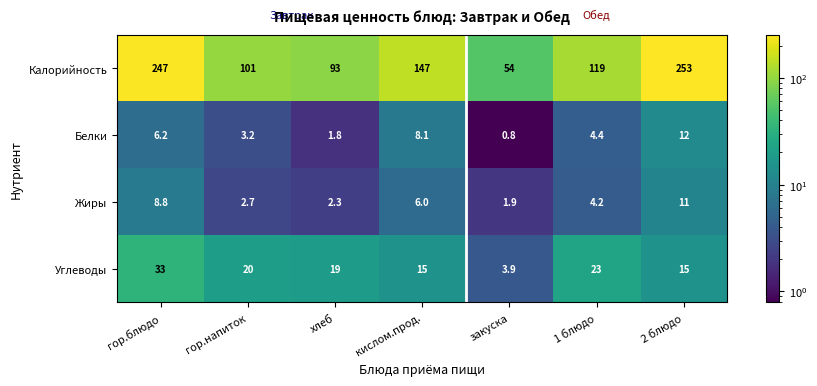

Reading left to right, list all the values displayed in this chart.

Калорийность: 247.0	101.0	93.0	147.0	54.0	119.0	253.0
Белки: 6.2	3.2	1.8	8.1	0.8	4.4	12.0
Жиры: 8.8	2.7	2.3	6.0	1.9	4.2	11.0
Углеводы: 33.0	20.0	19.0	15.0	3.9	23.0	15.0